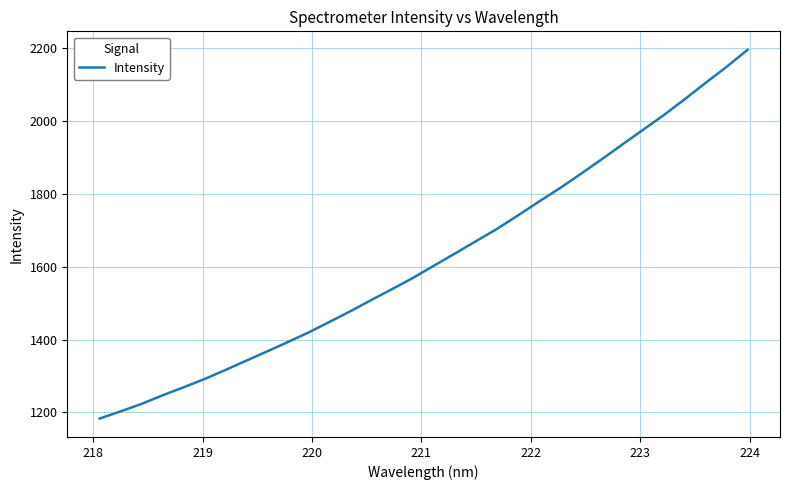

What is the difference between the maximum and minimum values?

1013.3